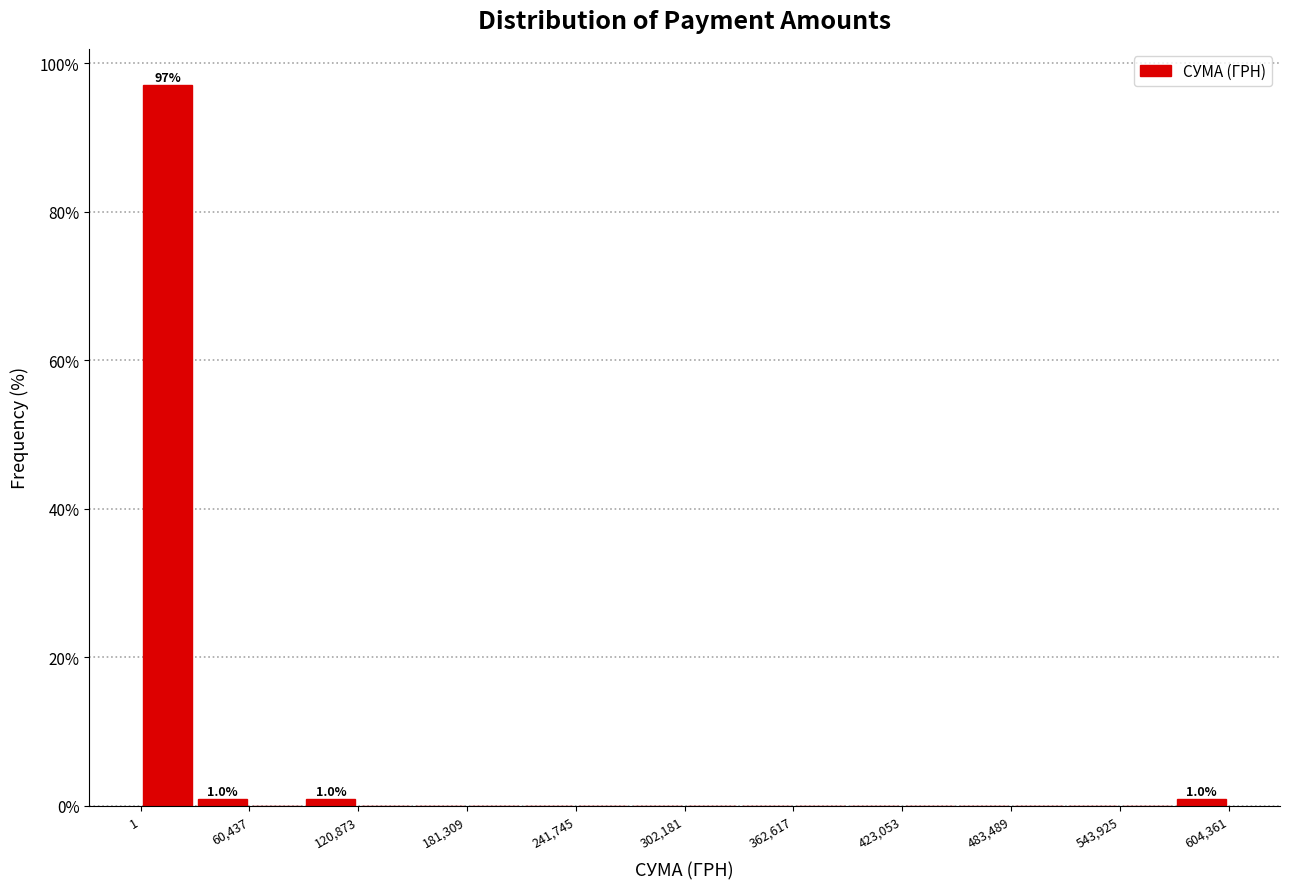

Around what value on the x-axis is the tallest bar? Give the approximate position of its centre, as read against the axis.

20000